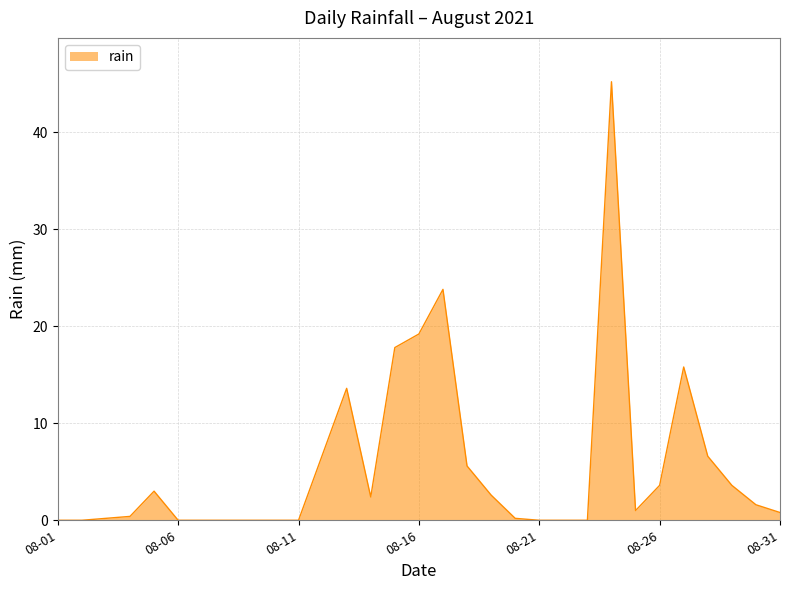

What is the maximum value shown in the chart?

45.2